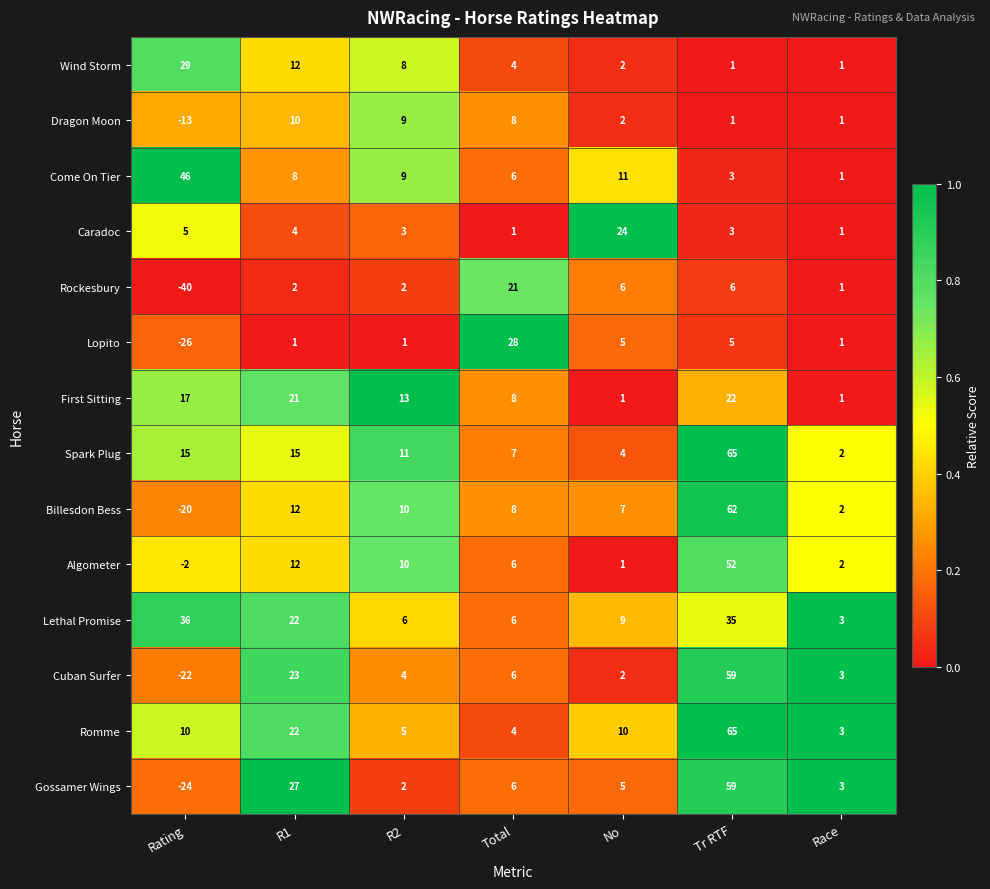

At which category is the sum across all series the highest?

Tr RTF